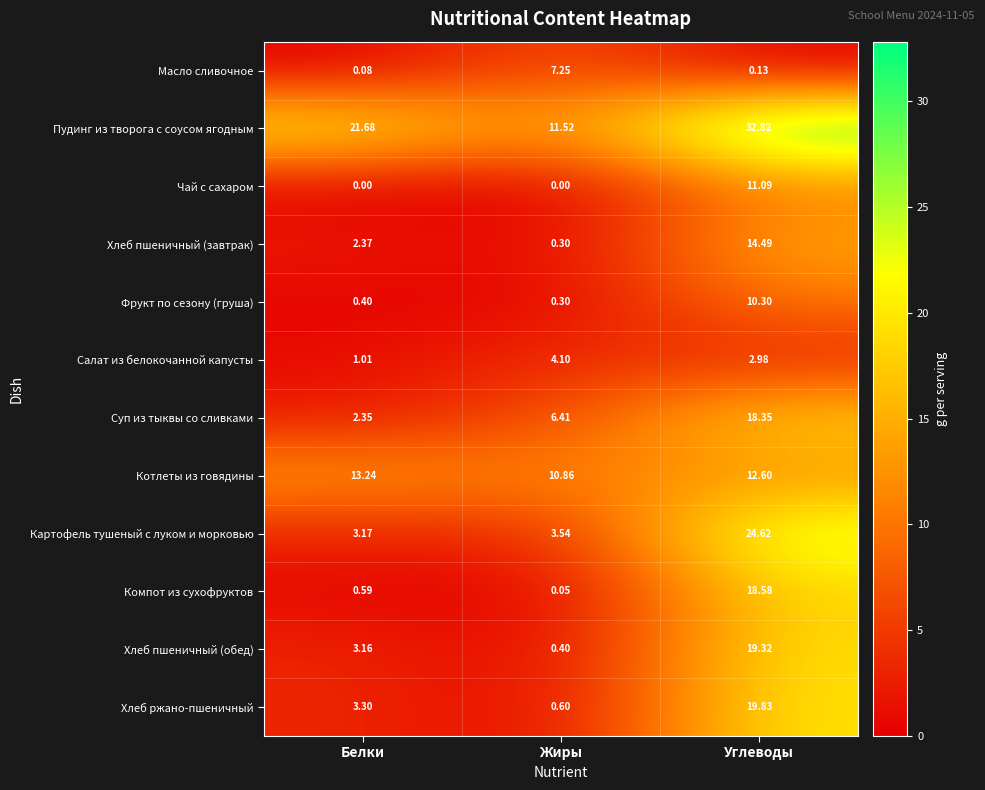

At Белки, list the series in order from smallest to largest.

Чай с сахаром, Масло сливочное, Фрукт по сезону (груша), Компот из сухофруктов, Салат из белокочанной капусты, Суп из тыквы со сливками, Хлеб пшеничный (завтрак), Хлеб пшеничный (обед), Картофель тушеный с луком и морковью, Хлеб ржано-пшеничный, Котлеты из говядины, Пудинг из творога с соусом ягодным